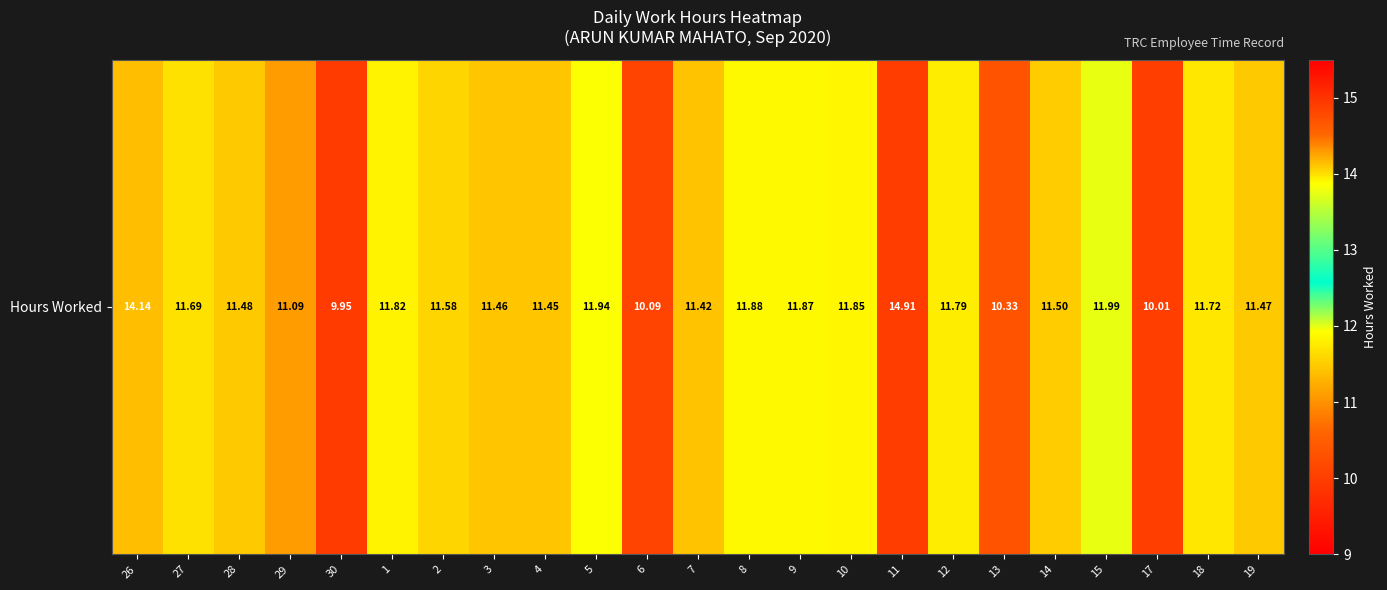

True or false: the data shows 10.1 at 6.

True